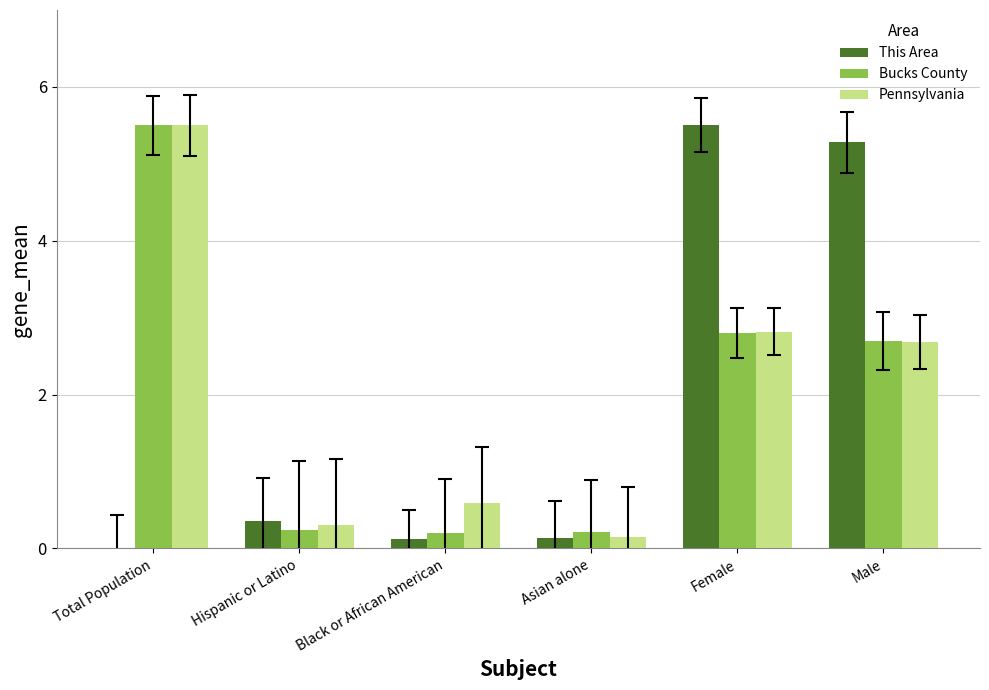

Does the chart contain stacked bars?

No